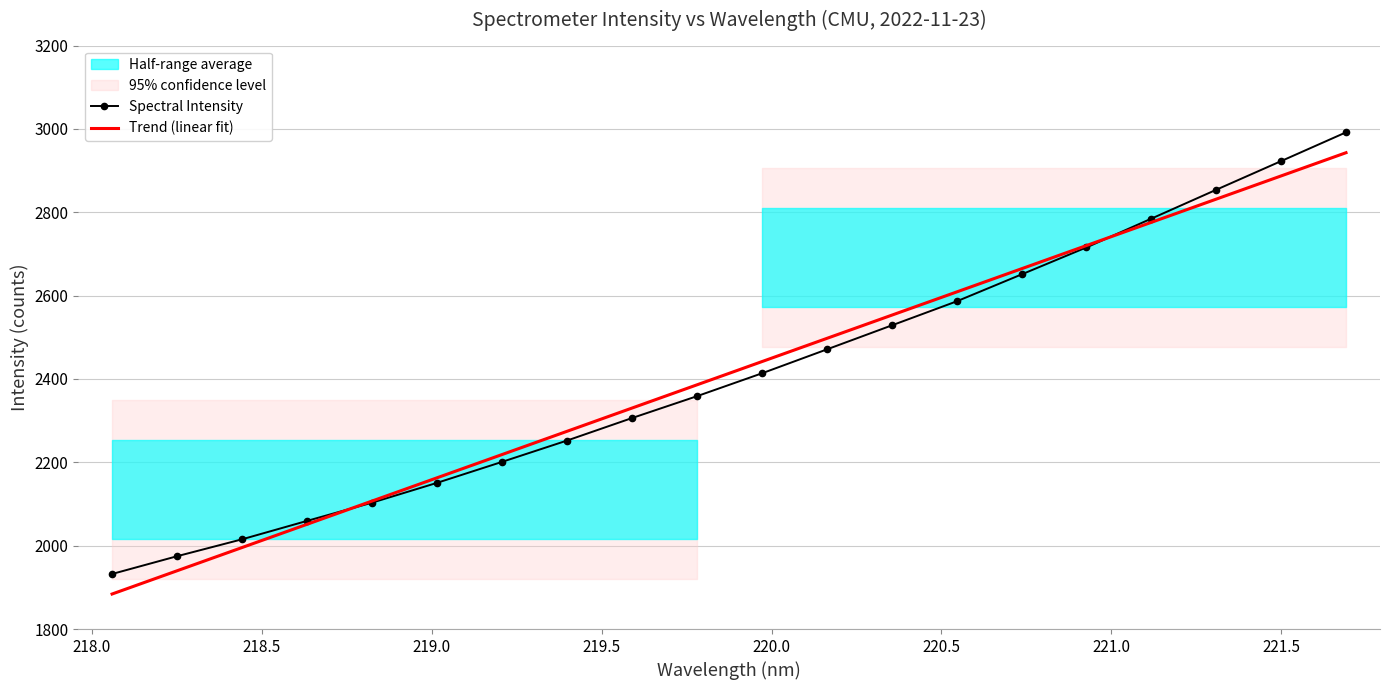

The value at 220.1623 is 3907.0. True or false?

False